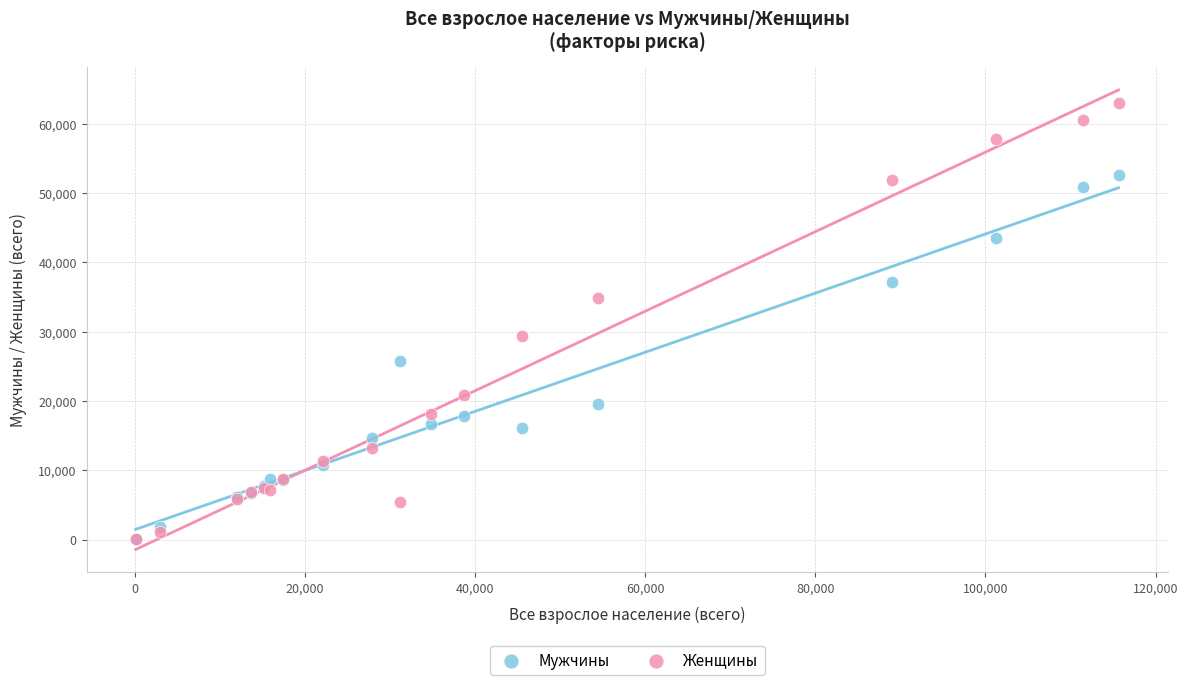

What are all the series names shown in the legend?

Мужчины, Женщины